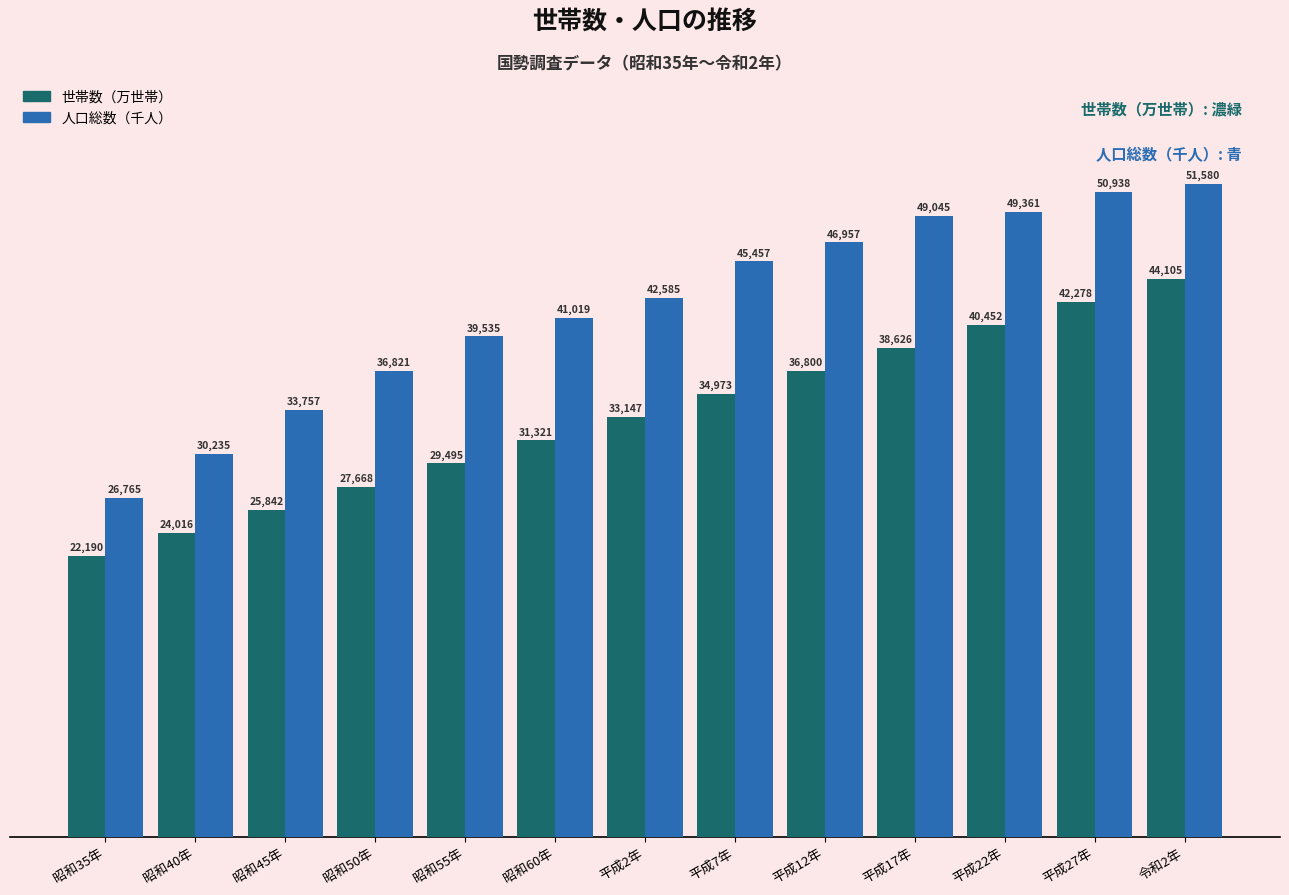

Reading right to left, transcribe all the data shown in this chart.

世帯数（万世帯）: 令和2年=44105	平成27年=42278	平成22年=40452	平成17年=38626	平成12年=36800	平成7年=34973	平成2年=33147	昭和60年=31321	昭和55年=29495	昭和50年=27668	昭和45年=25842	昭和40年=24016	昭和35年=22190
人口総数（千人）: 令和2年=51580	平成27年=50938	平成22年=49361	平成17年=49045	平成12年=46957	平成7年=45457	平成2年=42585	昭和60年=41019	昭和55年=39535	昭和50年=36821	昭和45年=33757	昭和40年=30235	昭和35年=26765